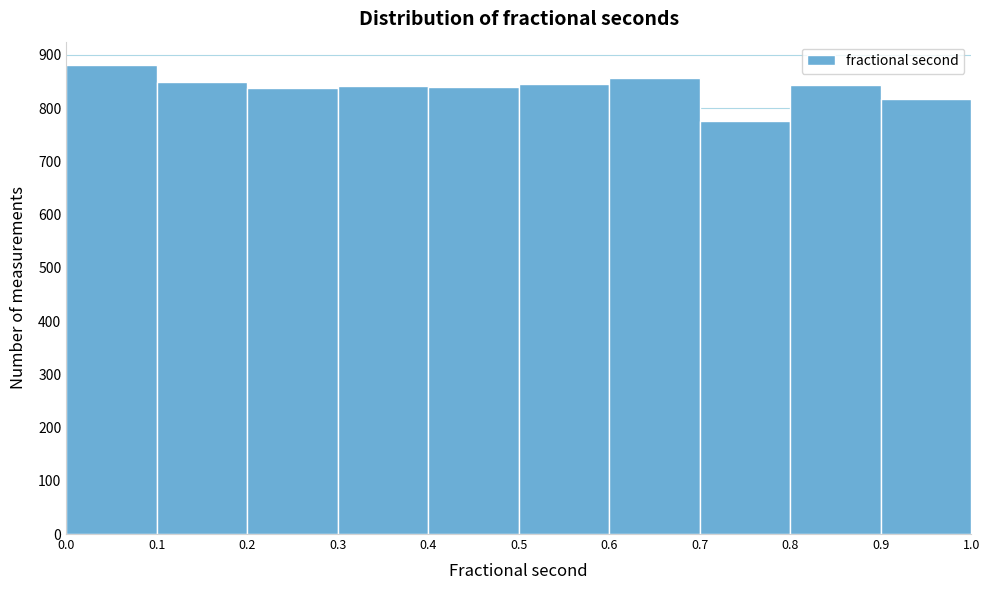

Reading left to right, list every bar in this chart as the range it spans on the x-axis followed by its height. The values are not printed on the chart, so give them approximately, as read against the axis.

0.0 to 0.1: 880
0.1 to 0.2: 850
0.2 to 0.3: 840
0.3 to 0.4: 840
0.4 to 0.5: 840
0.5 to 0.6: 850
0.6 to 0.7: 860
0.7 to 0.8: 780
0.8 to 0.9: 840
0.9 to 1.0: 820